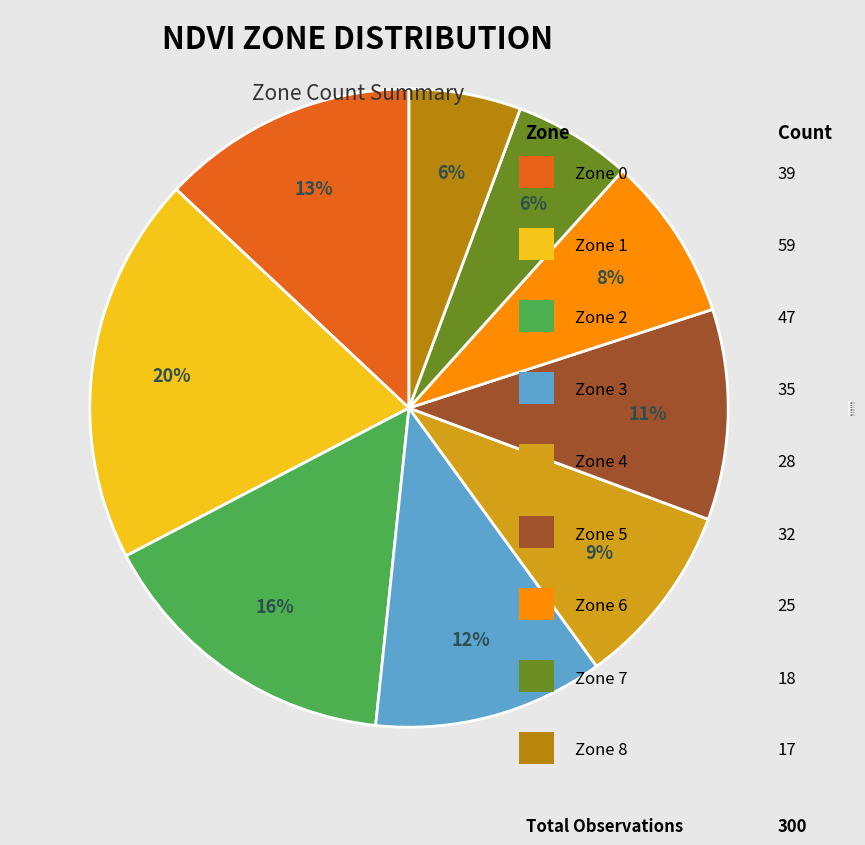

Is there a majority slice in this chart?

No